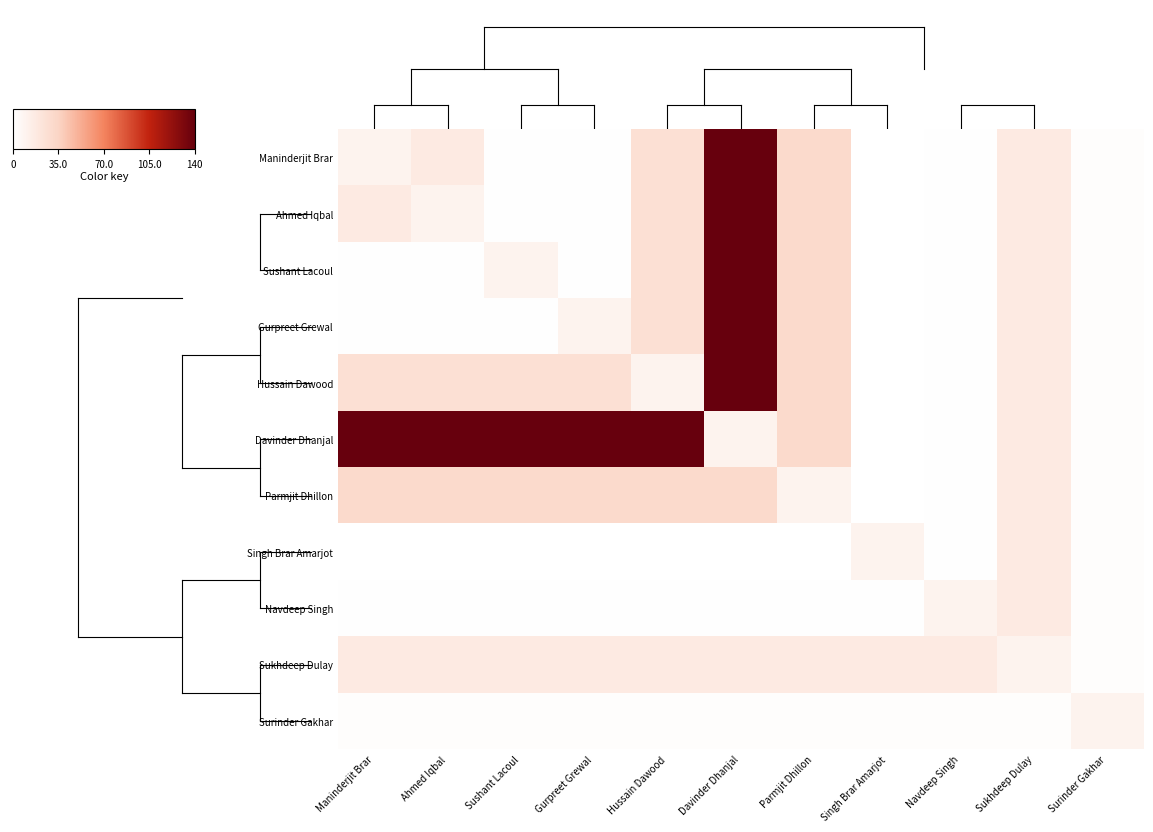

At which category is the sum across all series the highest?

Davinder Dhanjal